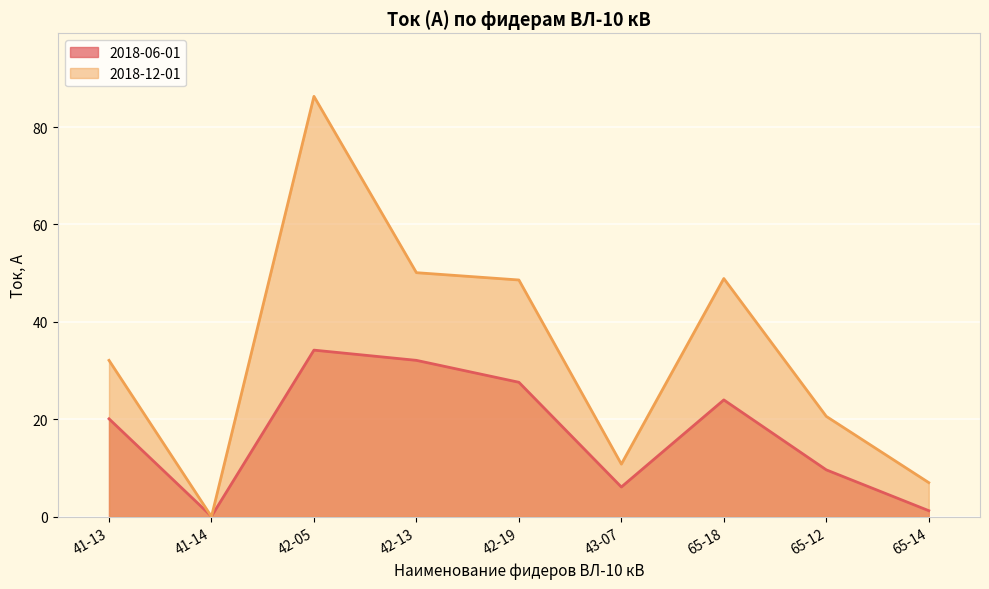

After their last crossing, which series has the higher values: 2018-06-01 or 2018-12-01?

2018-12-01